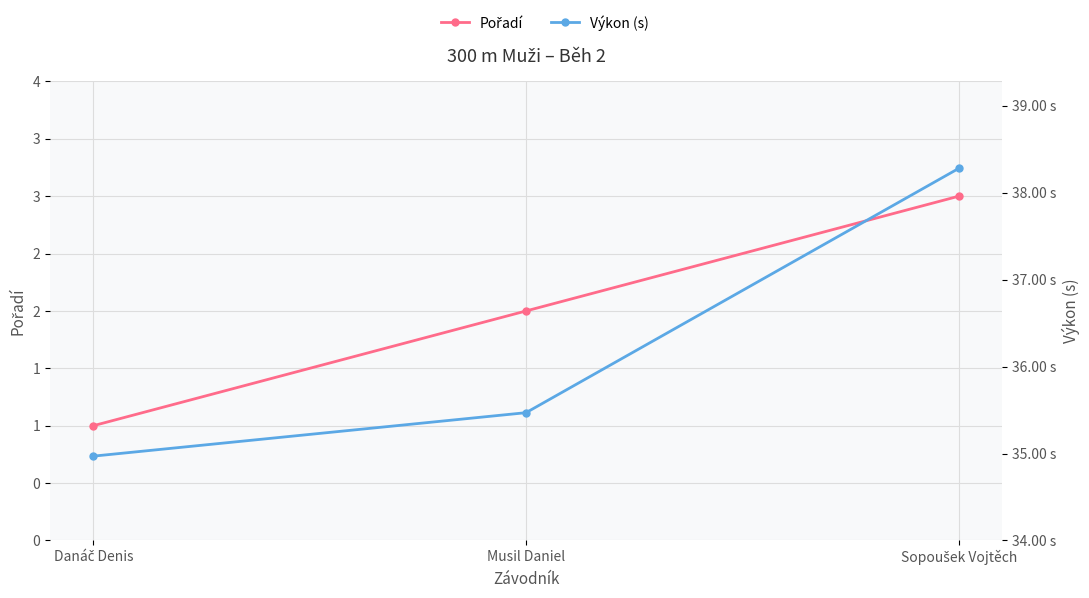

What is the label of the 1st point from the right?

Sopoušek Vojtěch